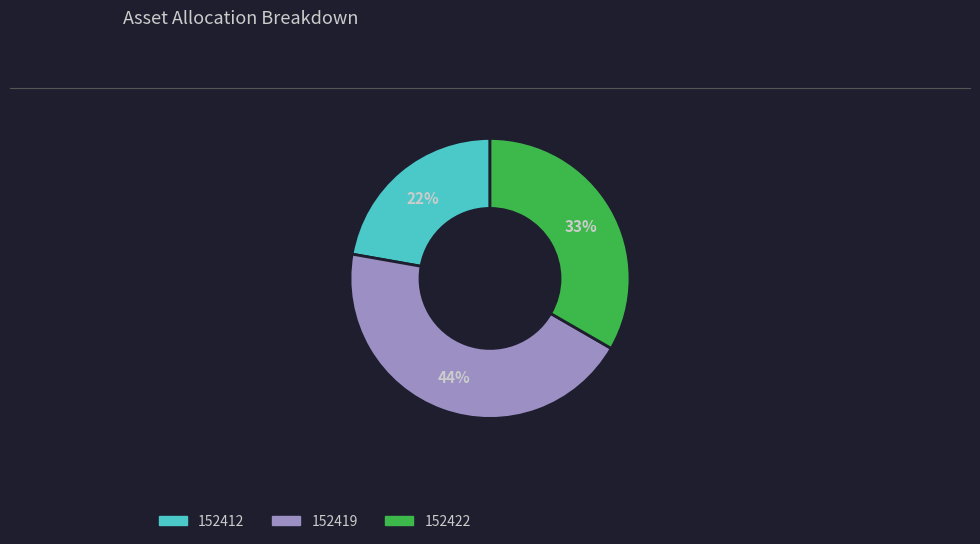

Is there any slice that represents more than half of the pie?

No